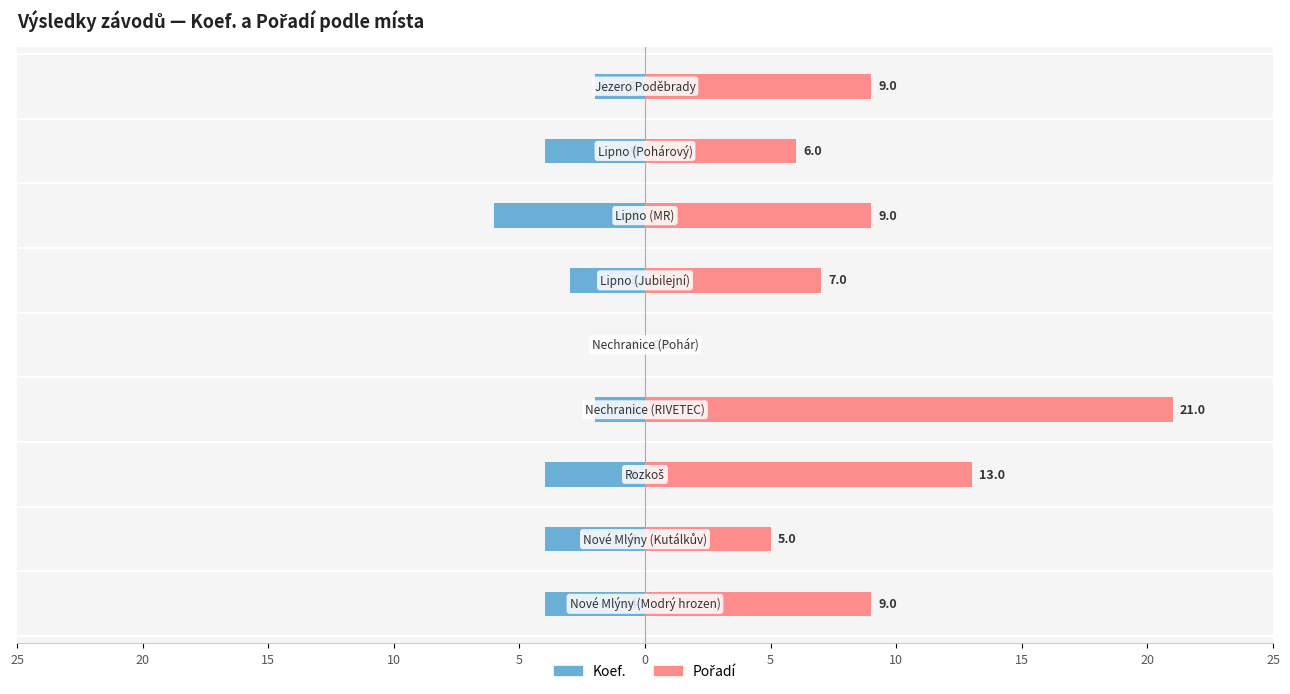

What are all the series names shown in the legend?

Koef., Pořadí